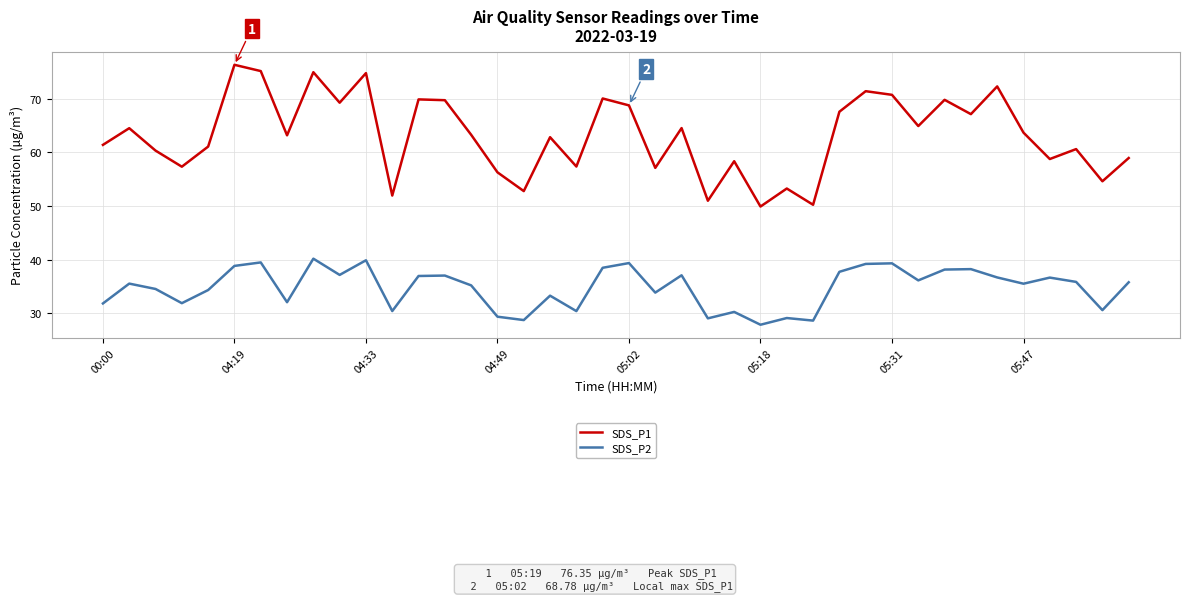

List the series in order of their peak value, highest first.

SDS_P1, SDS_P2